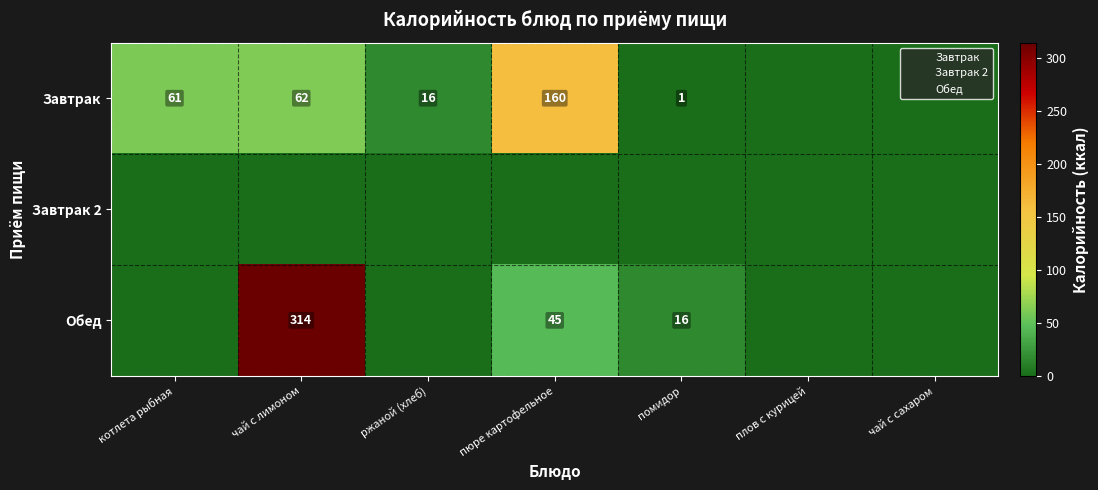

At which label does Обед reach its peak?

чай с лимоном